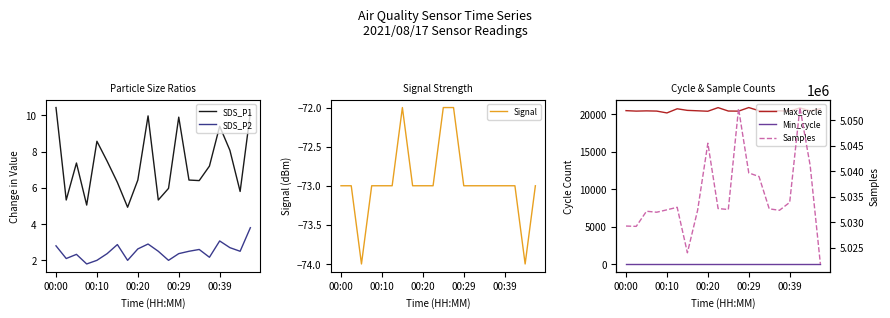

How many lines are shown in the chart?

6